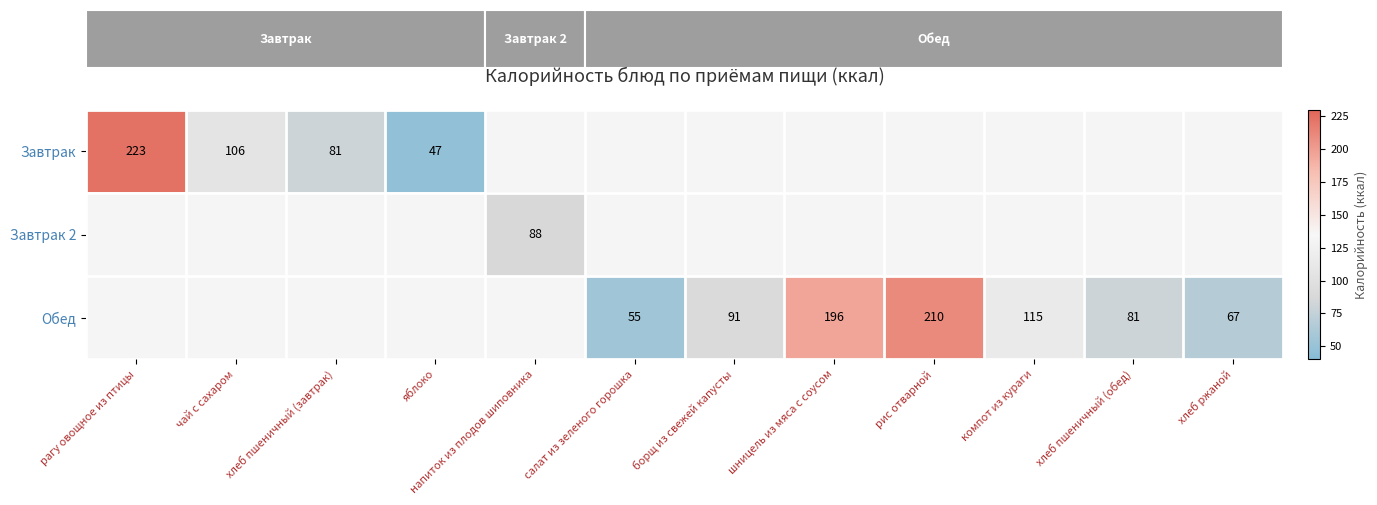

Is it true that Обед equals 33 at борщ из свежей капусты?

False